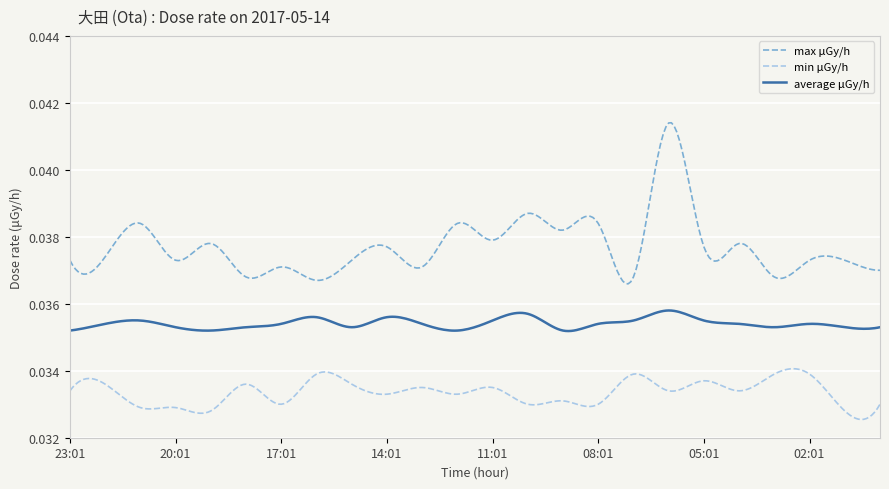

List the series in order of their overall mean, highest first.

max μGy/h, average μGy/h, min μGy/h